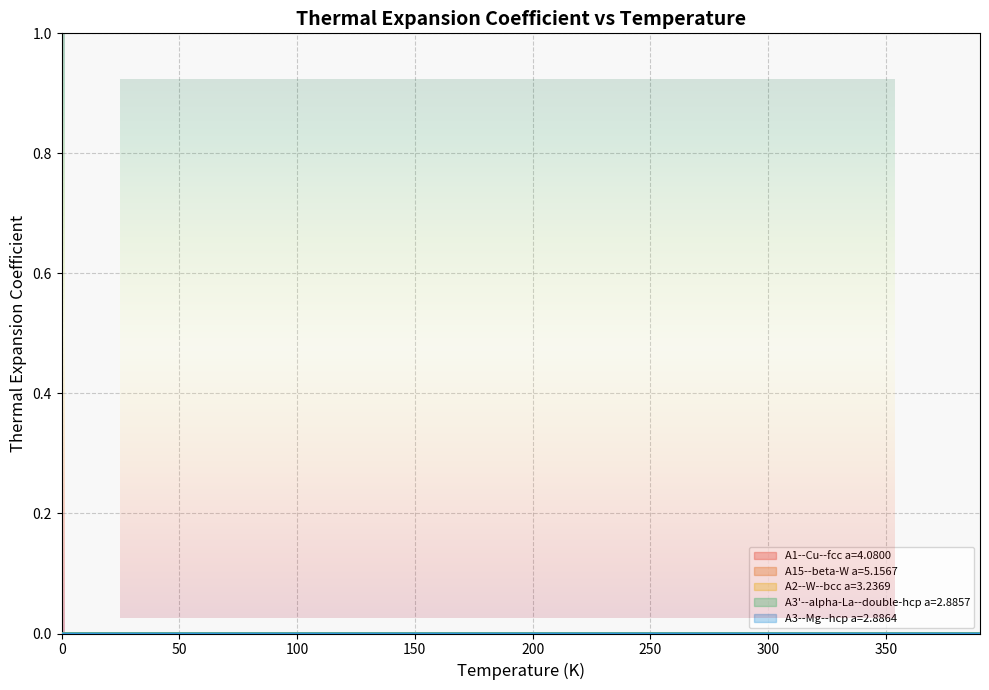

Which series has the largest total across all categories?

A15--beta-W a=5.1567